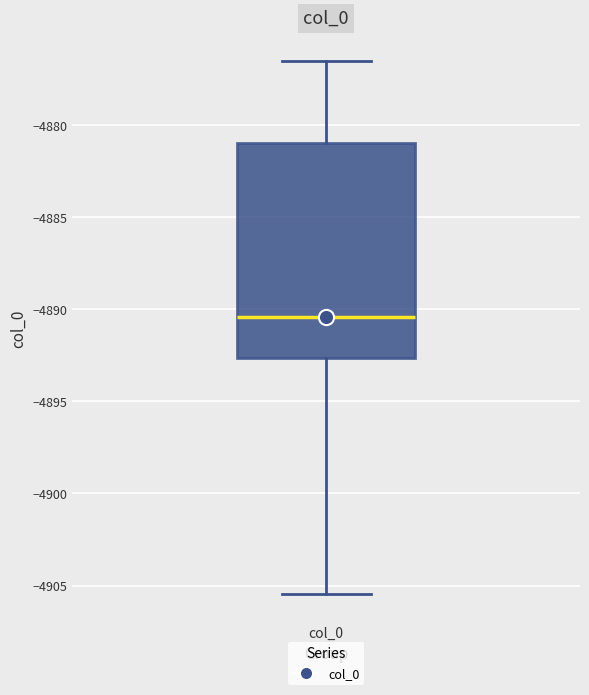

Where is the lower edge of the box for col_0 on the y-axis? The values are not printed on the chart, so give them approximately, as read against the axis.

-4892.5